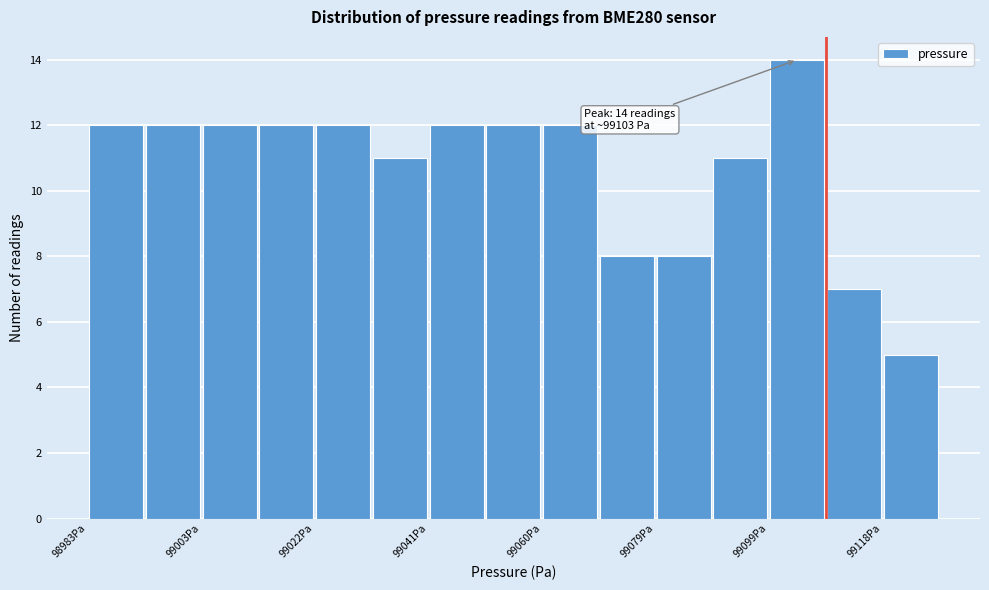

Which range on the x-axis has the tallest bar?

99100 to 99108